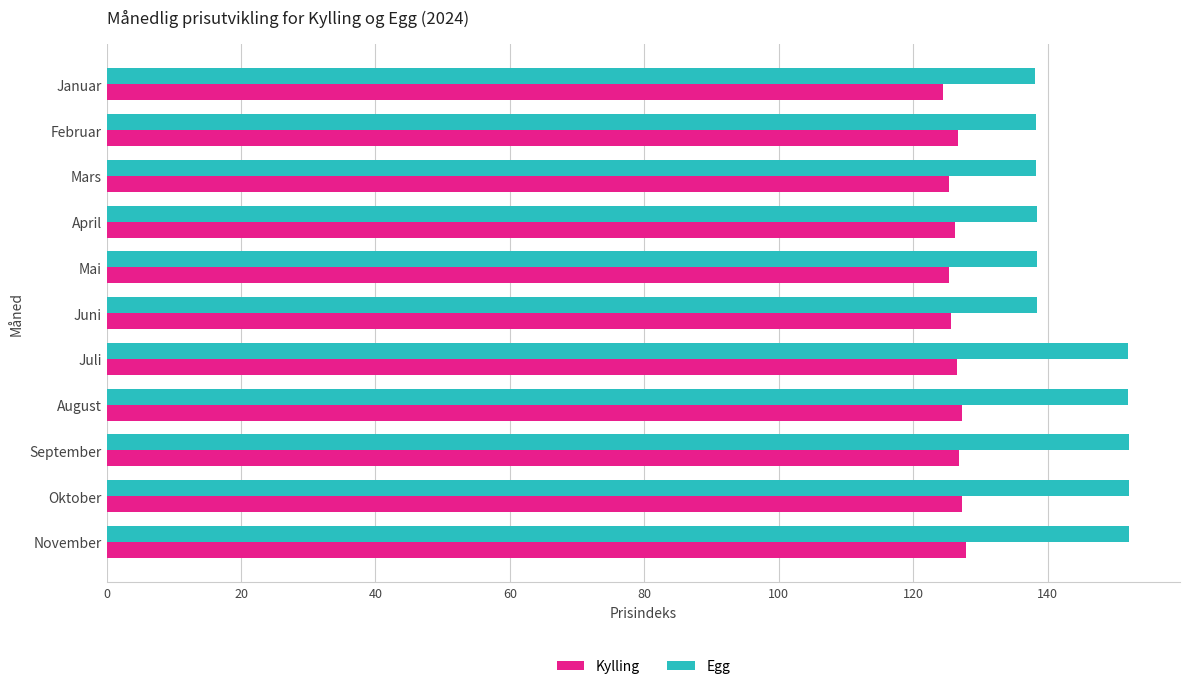

Is it true that Kylling equals 127.3 at August?

True